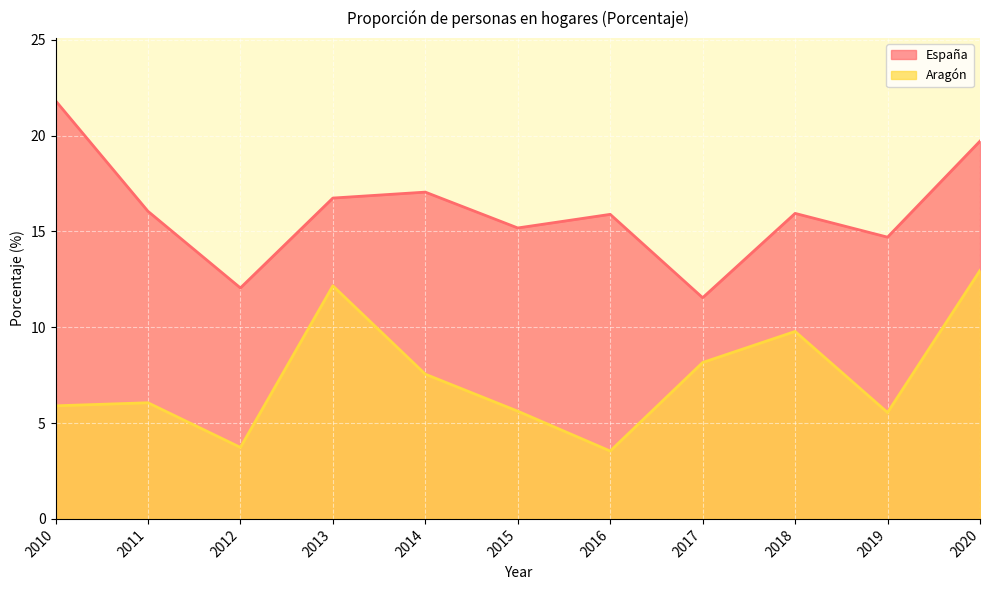

Is it true that Aragón equals 9.1 at 2011?

False